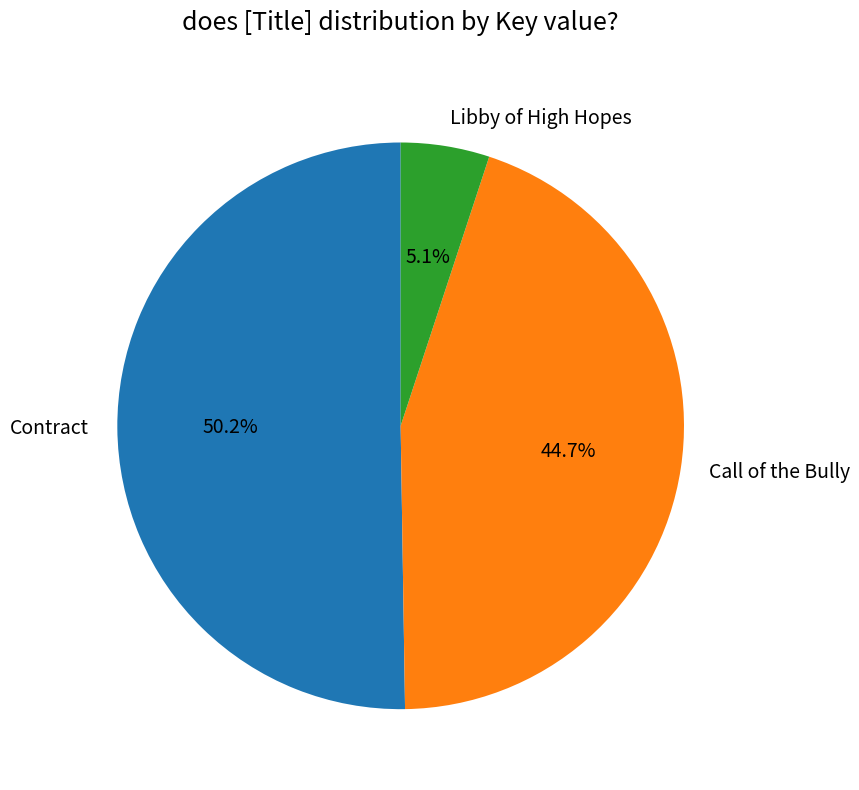

To the nearest percent, what is the difference between the largest and smallest slice percentages?

45%